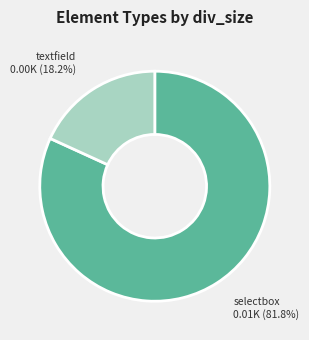

Count the number of slices in the pie.

2